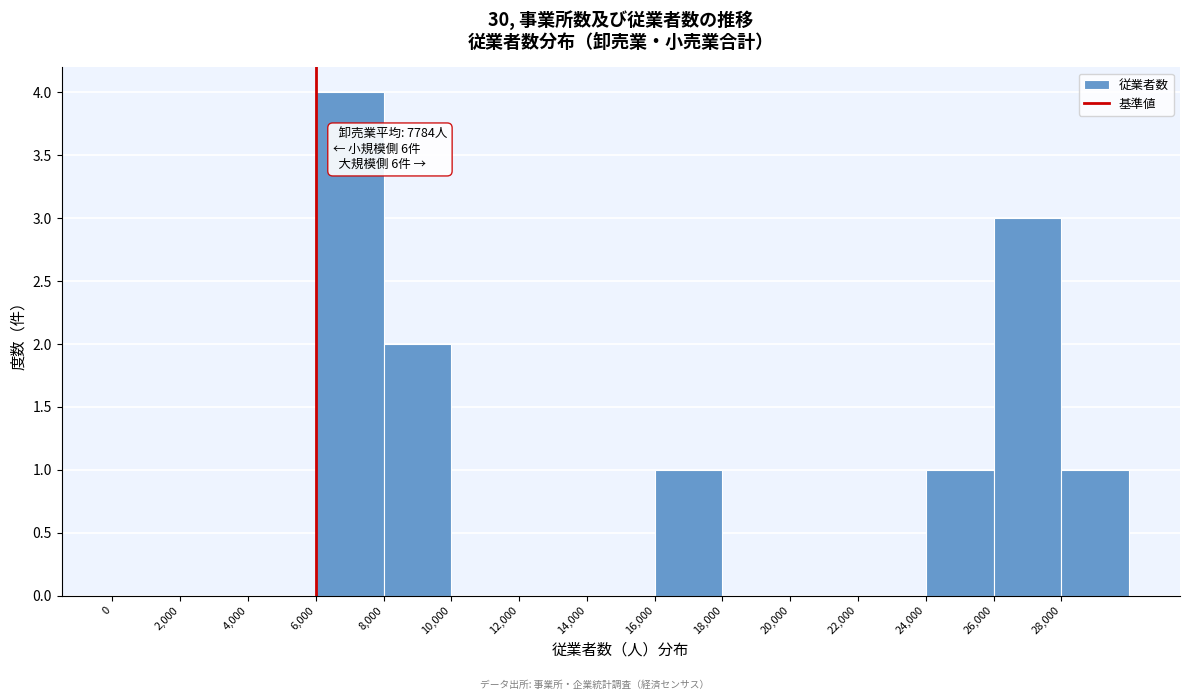

Over which range of the x-axis is the bar tallest?

6000 to 8000